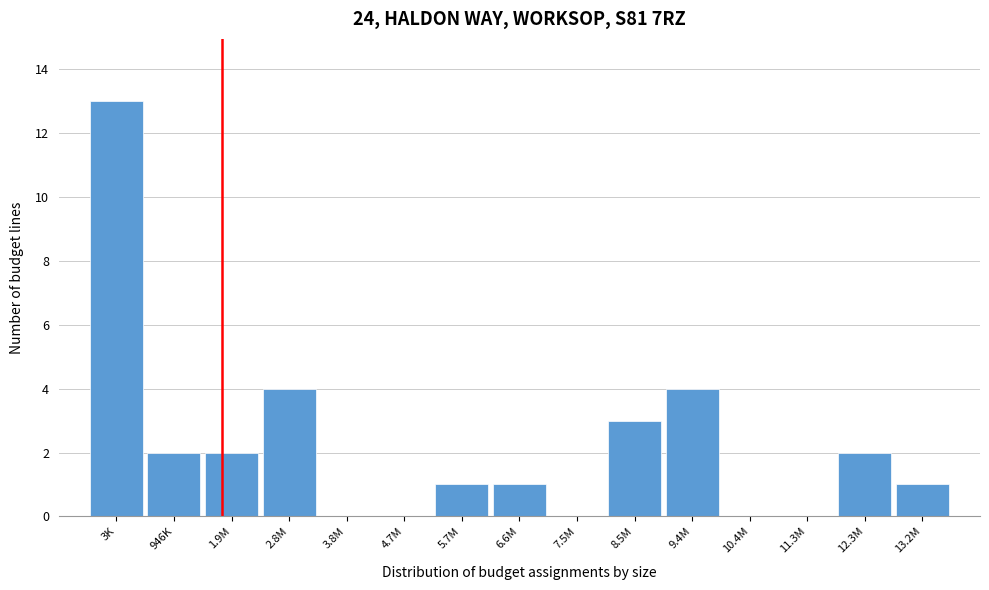

Reading left to right, extract all data points from this chart.

3K=13	946K=2	1.9M=2	2.8M=4	3.8M=0	4.7M=0	5.7M=1	6.6M=1	7.5M=0	8.5M=3	9.4M=4	10.4M=0	11.3M=0	12.3M=2	13.2M=1